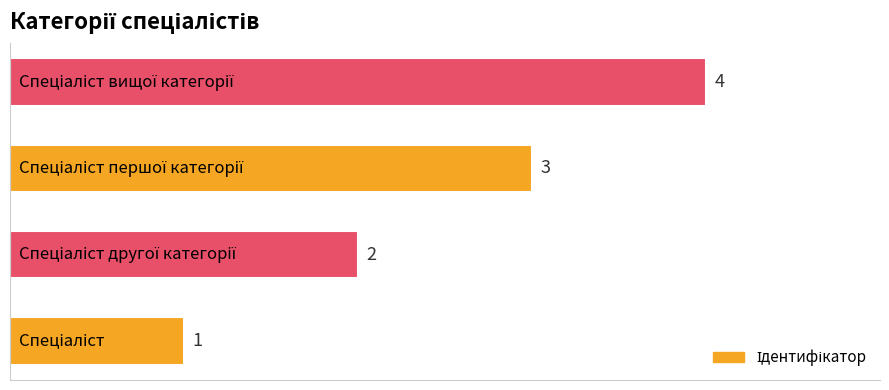

What is the difference between the maximum and minimum values?

3